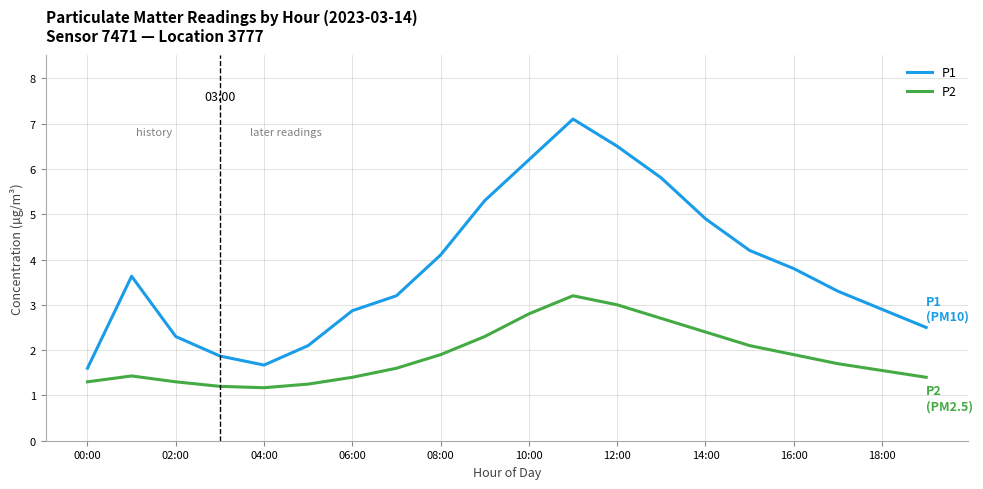

Which series has the largest total across all categories?

P1